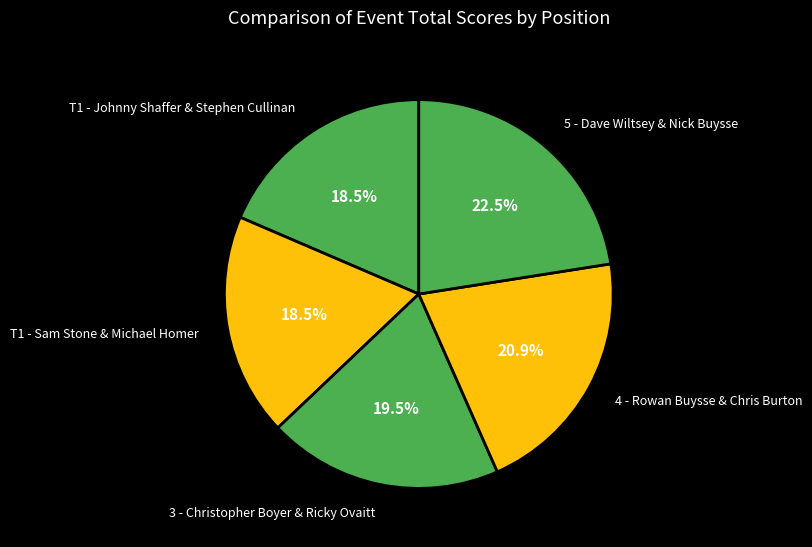

Does T1 - Sam Stone & Michael Homer represent more than half of the total?

No